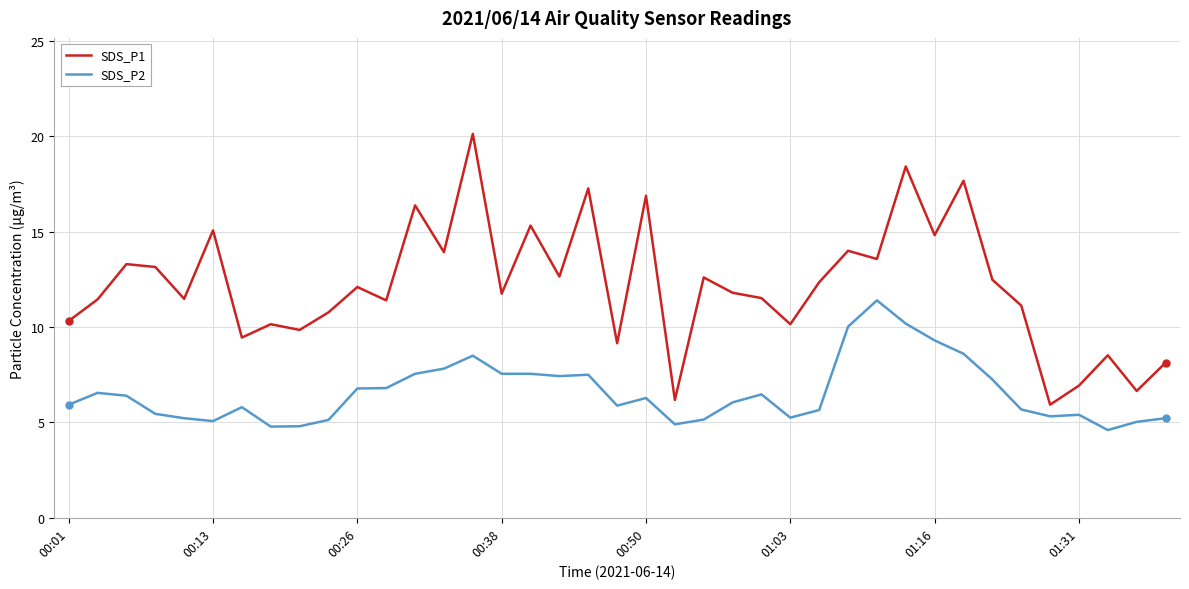

What is the sum of all SDS_P1 values?

474.8